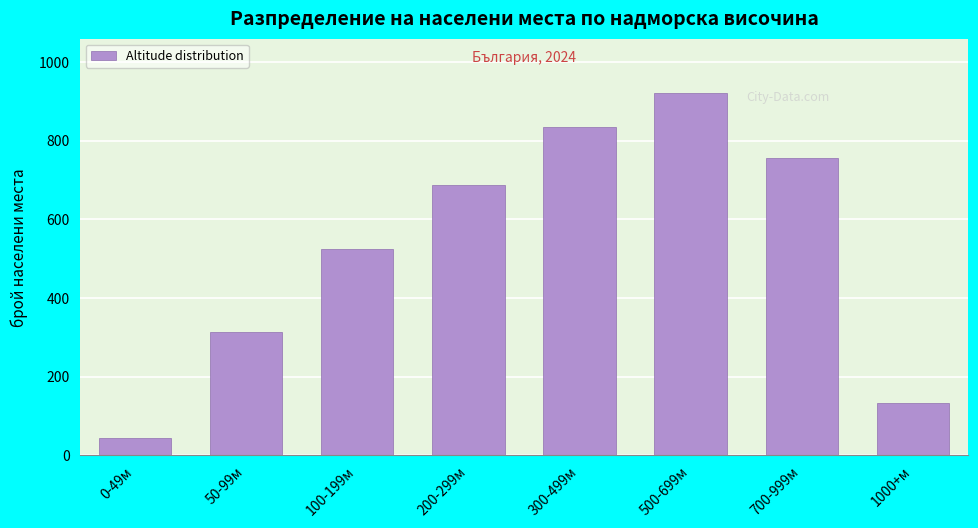

Reading left to right, list all the values displayed in this chart.

45	312	523	687	834	921	756	134